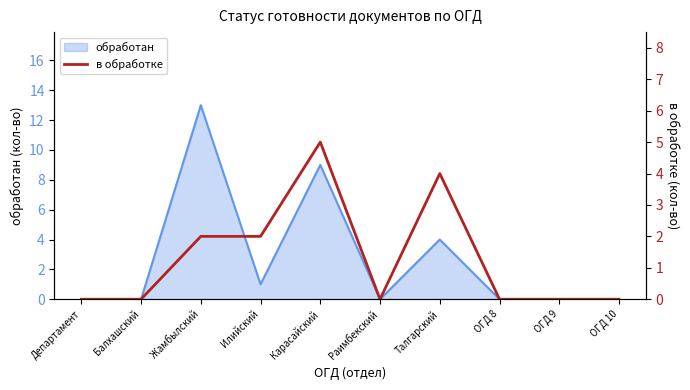

Which label corresponds to the smallest value in the chart?

Департамент